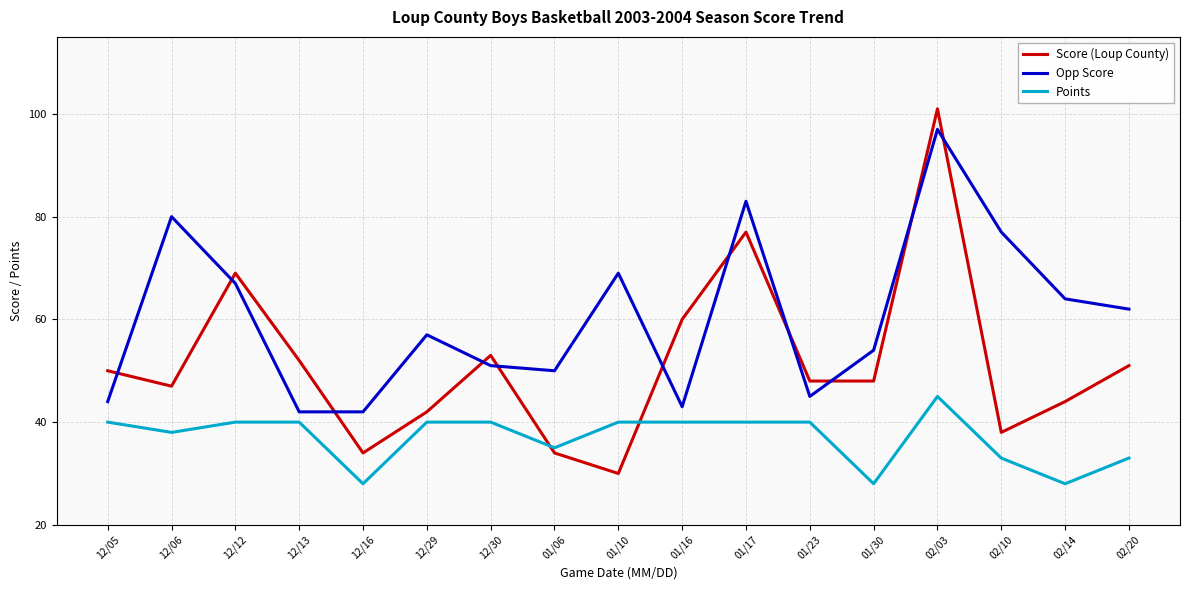

Is this an area chart (filled region under the line)?

No